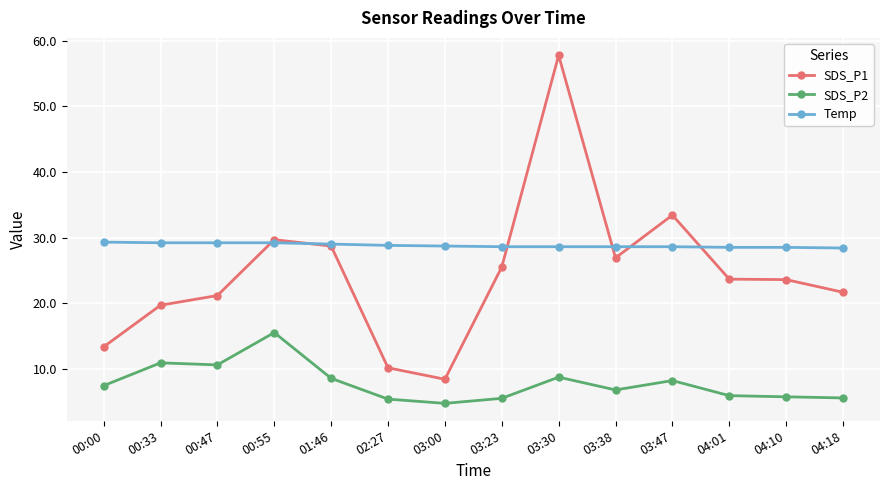

What is the difference between the SDS_P2 values at 00:55 and 04:10?

9.8